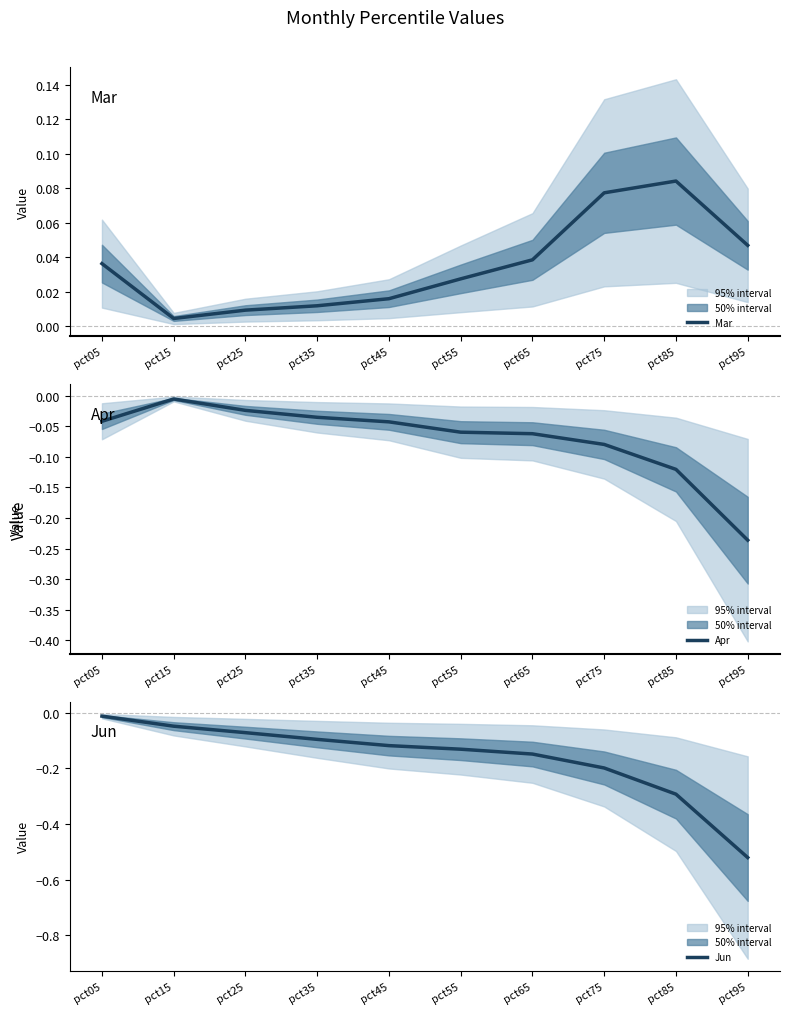

The value of Jun at pct55 is -0.1. True or false?

False